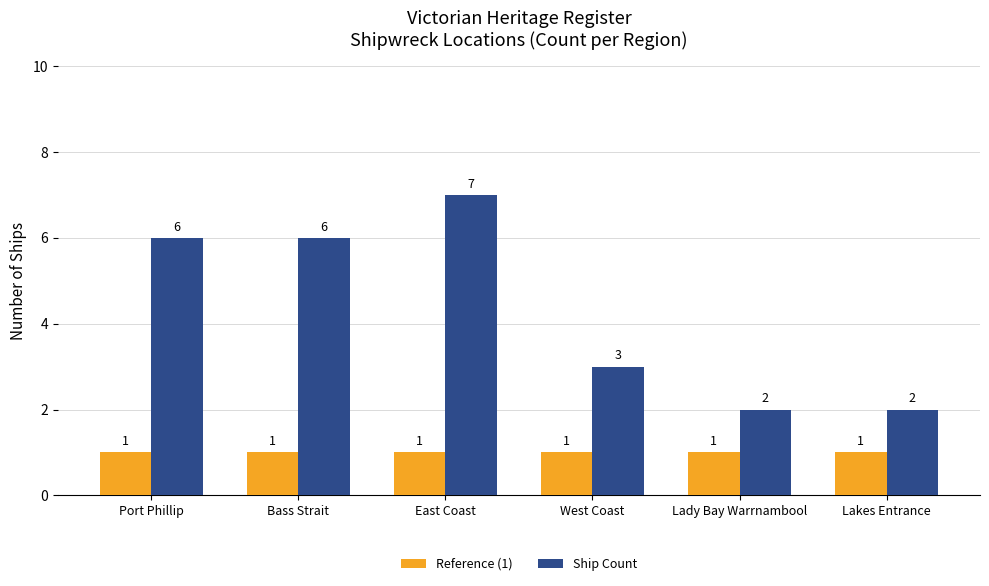

The Ship Count series shows 2 at West Coast. True or false?

False